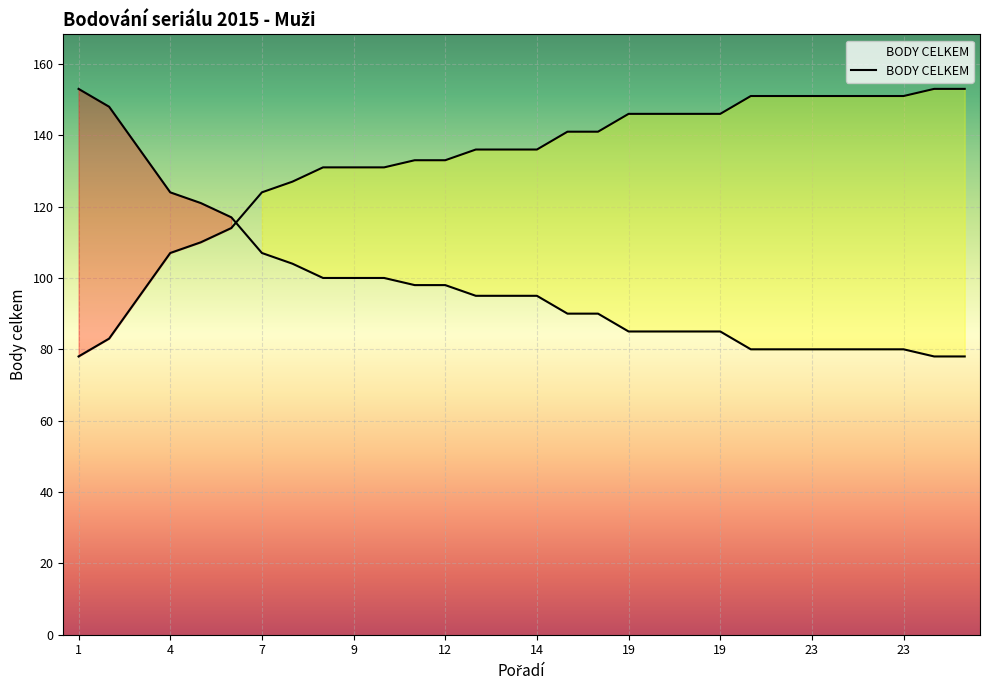

What is the ratio of the value at 12 to the value at 23?

1.2